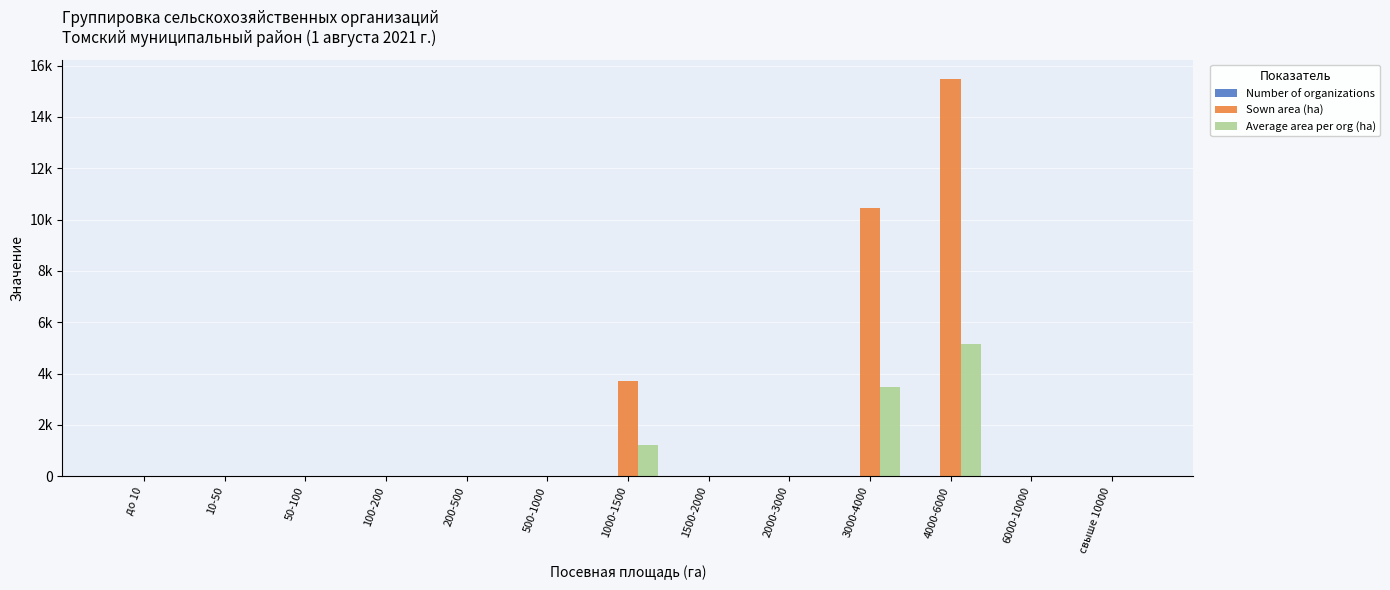

Does the chart contain stacked bars?

No